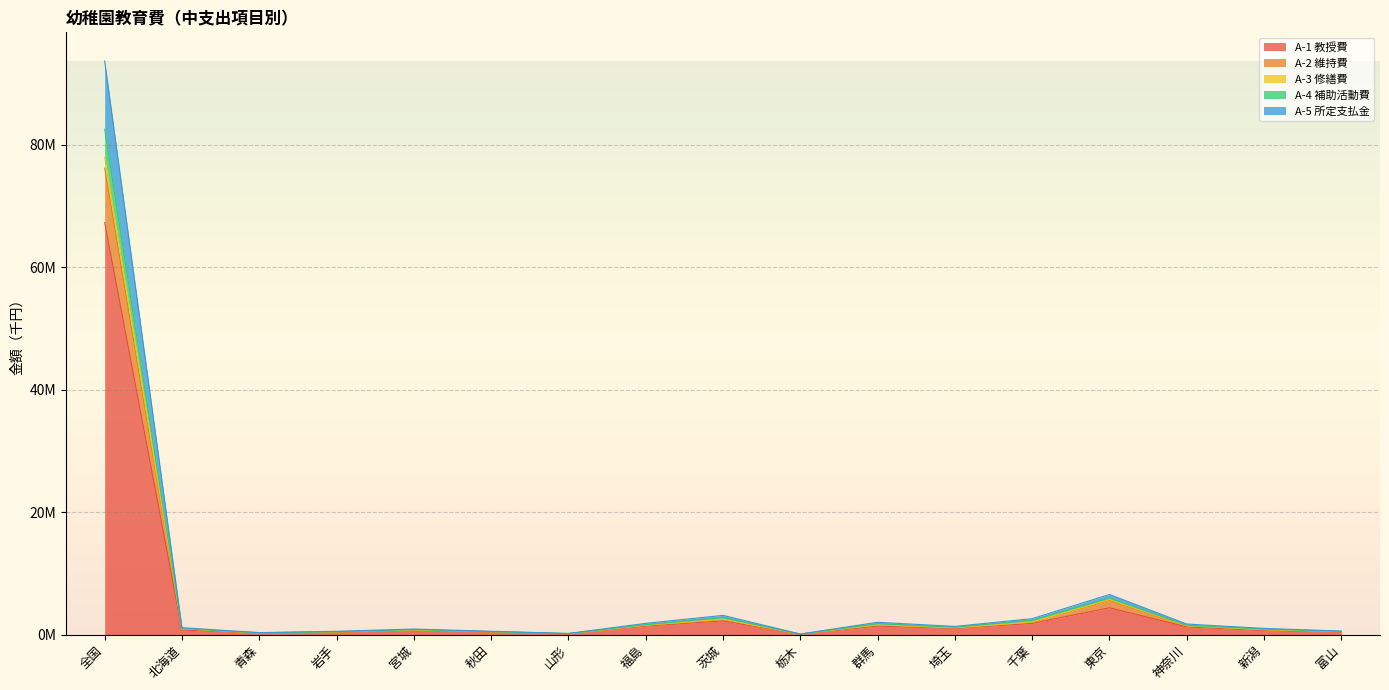

At which label does A-5 所定支払金 reach its minimum?

栃木